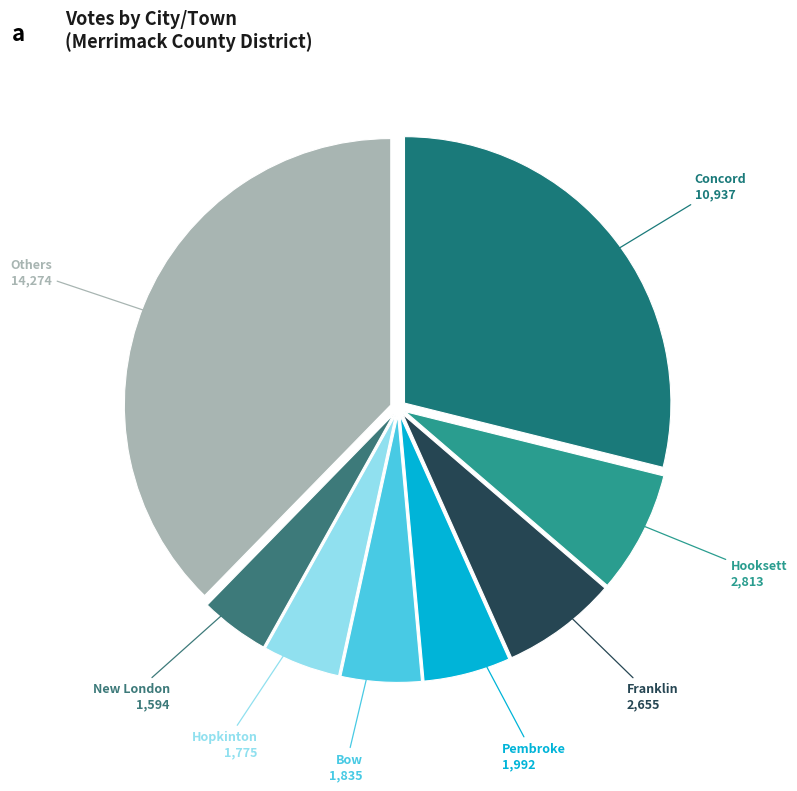

Combined, do Hooksett and Pembroke account for over 50%?

No